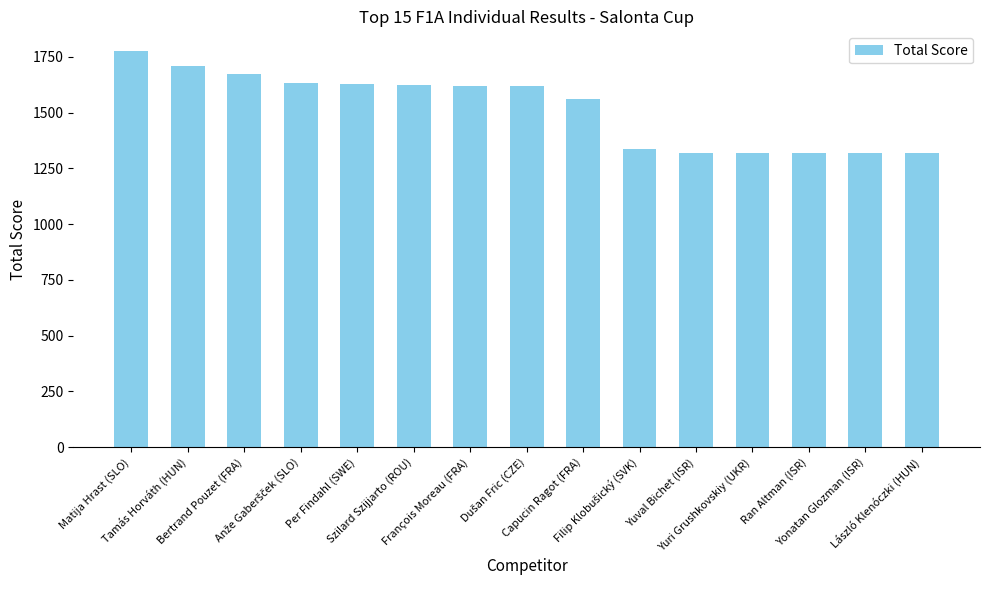

How many bars are there in total?

15